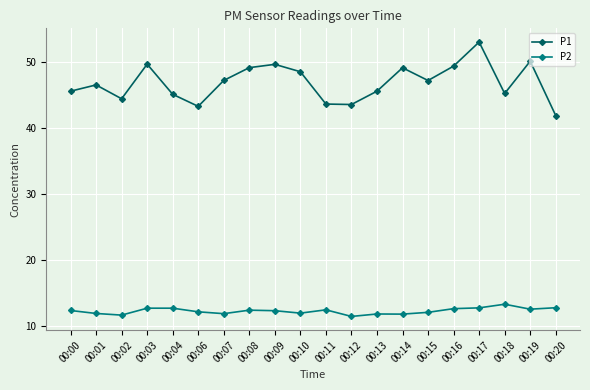

At 00:06, list the series in order from smallest to largest.

P2, P1